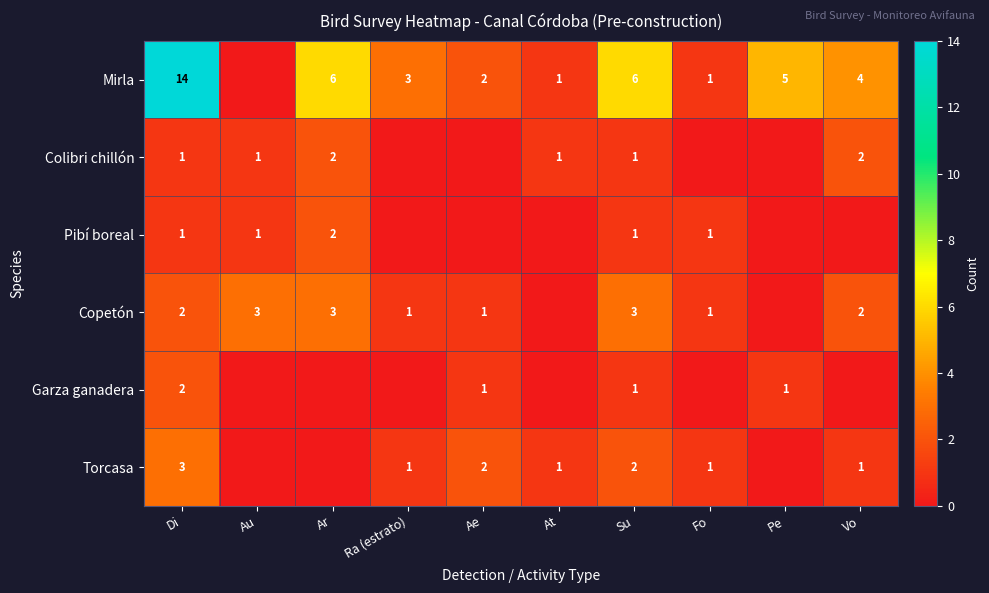

What is the difference between the Mirla values at Di and Ae?

12